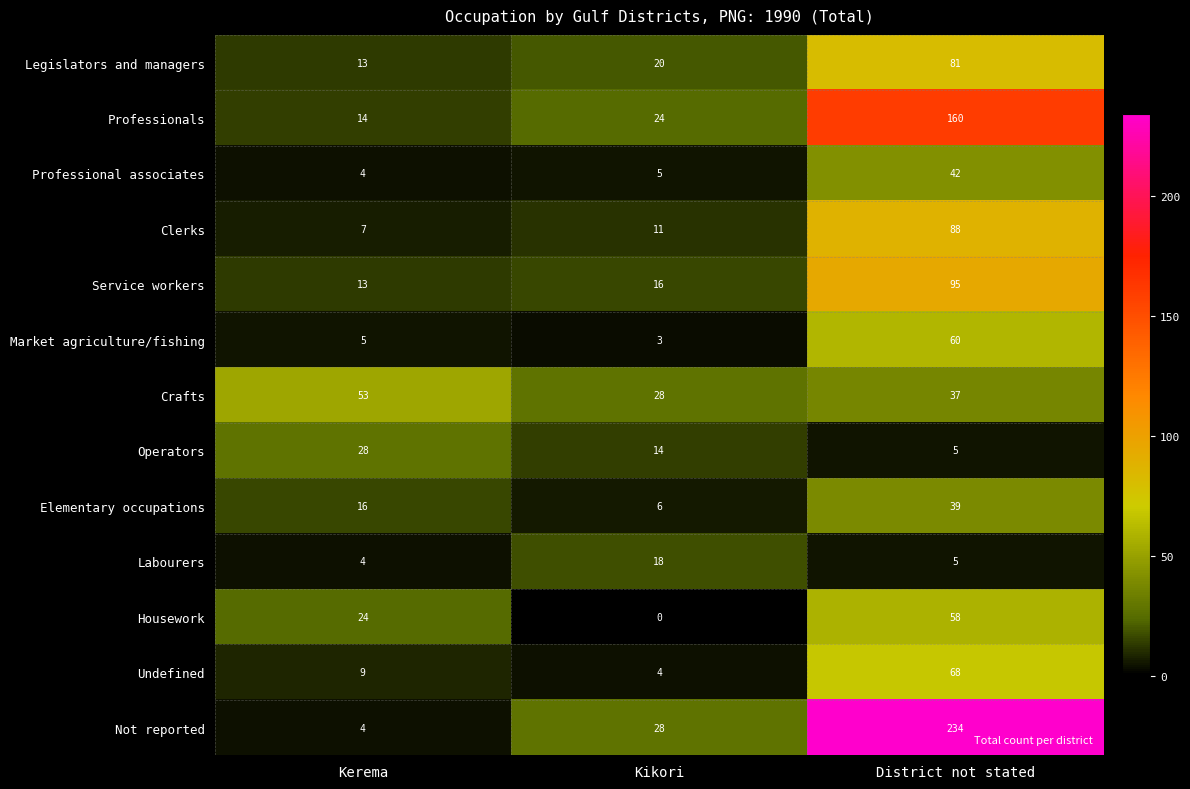

What is the difference between the maximum and second lowest values in the Housework series?

34